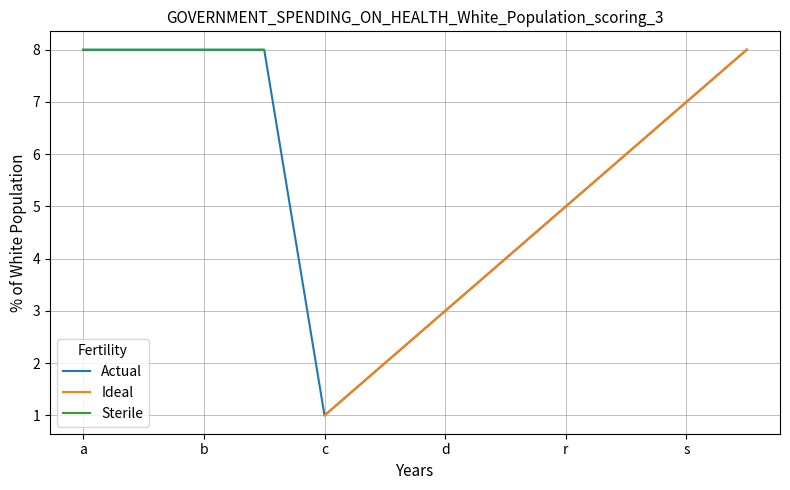

The value of Actual at c is 3. True or false?

False